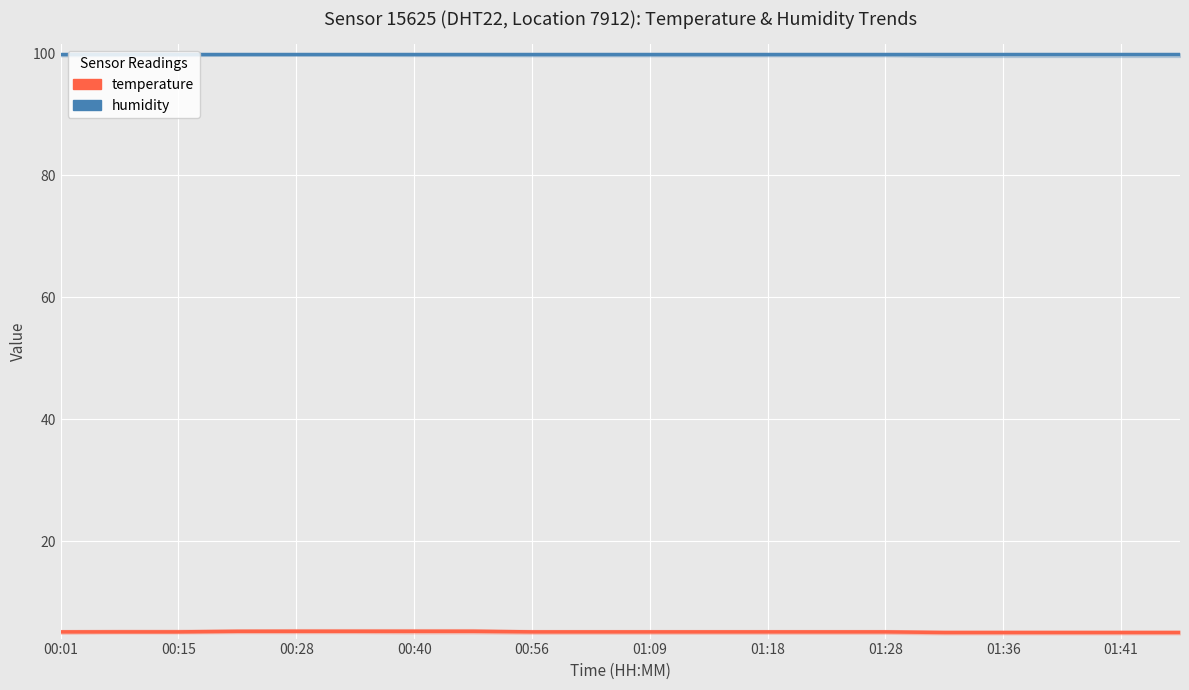

Which category has the lowest value in the humidity series?

00:01